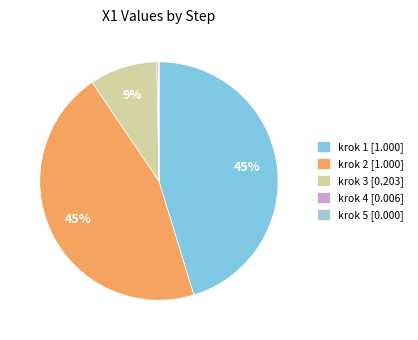

To the nearest percent, what is the difference between the largest and smallest slice percentages?

45%